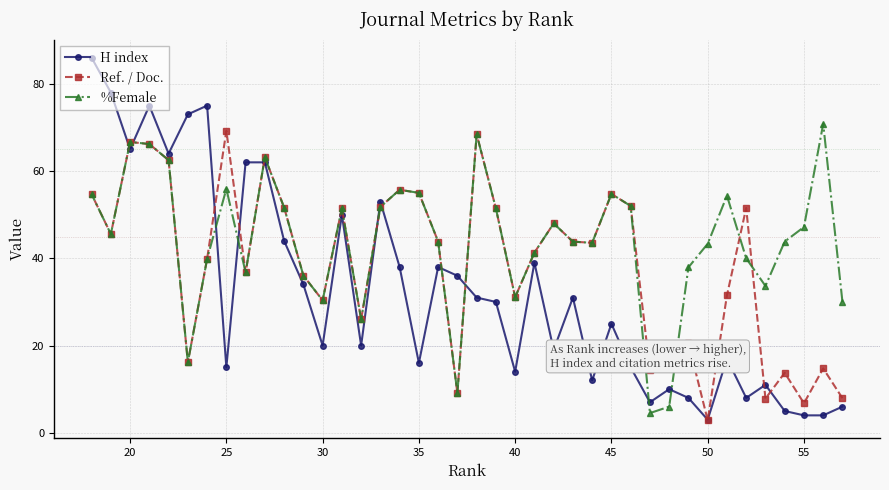

What is the greatest value displayed?

86.0